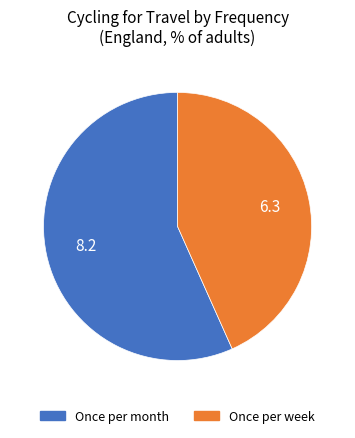

Is there a majority slice in this chart?

Yes